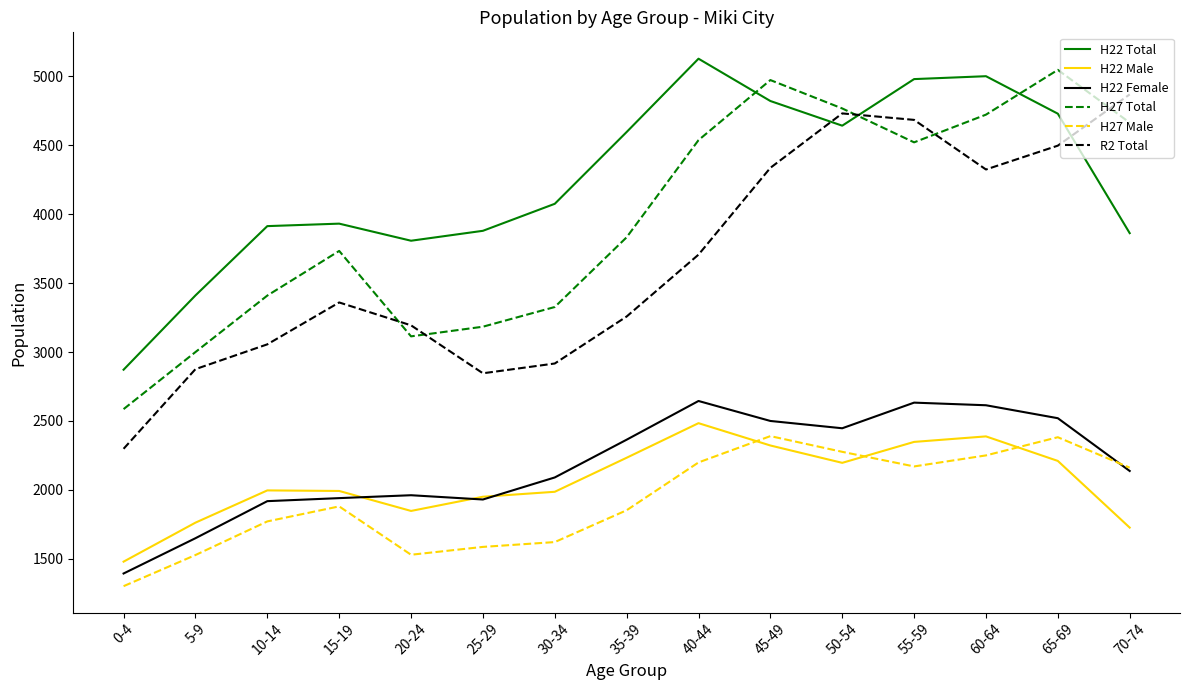

True or false: H22 Female and H27 Total intersect in this chart.

False